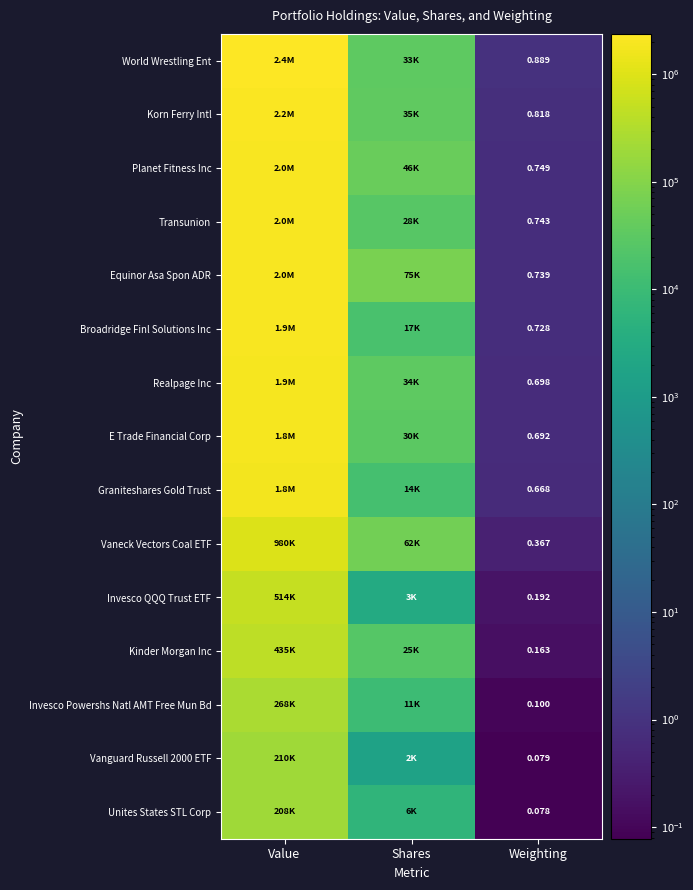

Is it true that Broadridge Finl Solutions Inc equals 24348.3 at Shares?

False